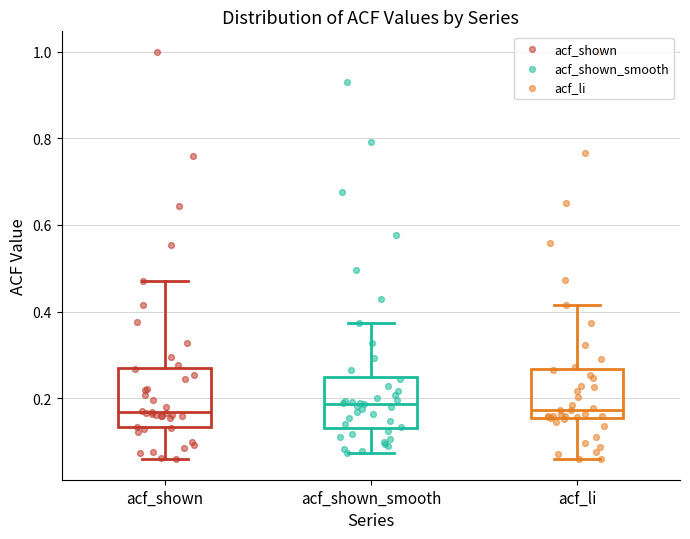

Where is the lower edge of the box for acf_shown on the y-axis? The values are not printed on the chart, so give them approximately, as read against the axis.

0.14